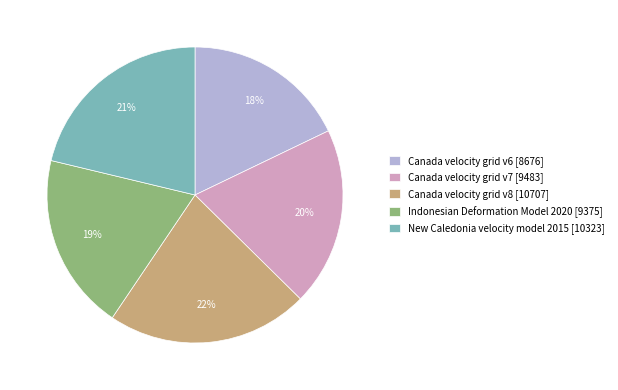

Count the number of slices in the pie.

5